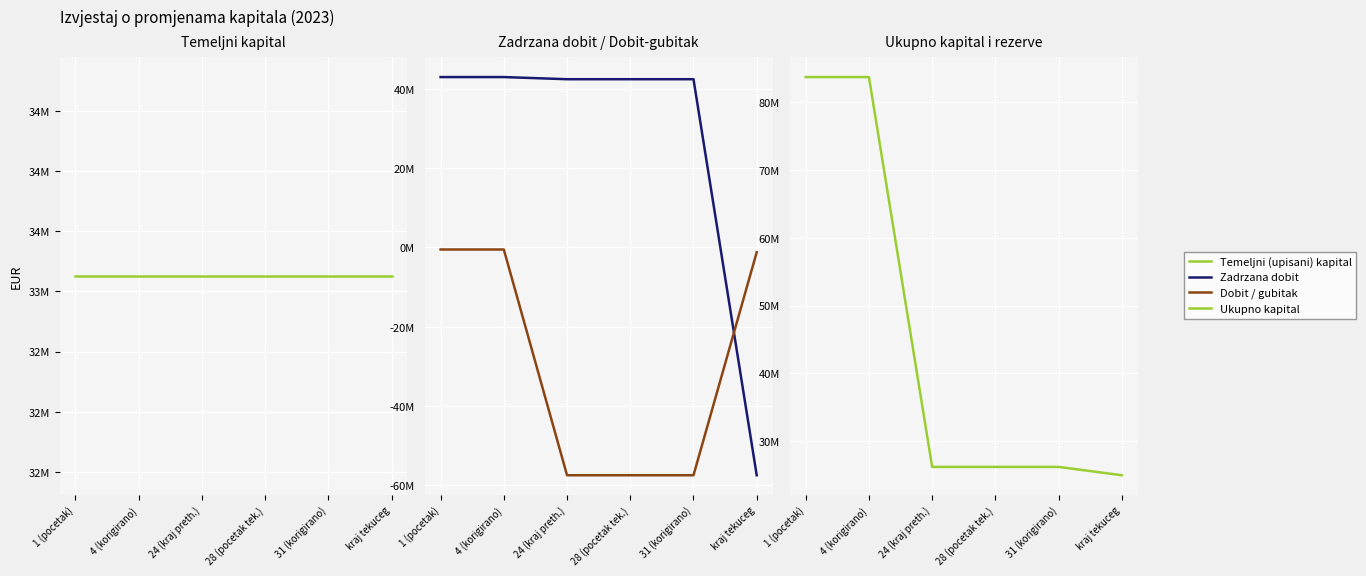

What position from the left is 1 (pocetak)?

1